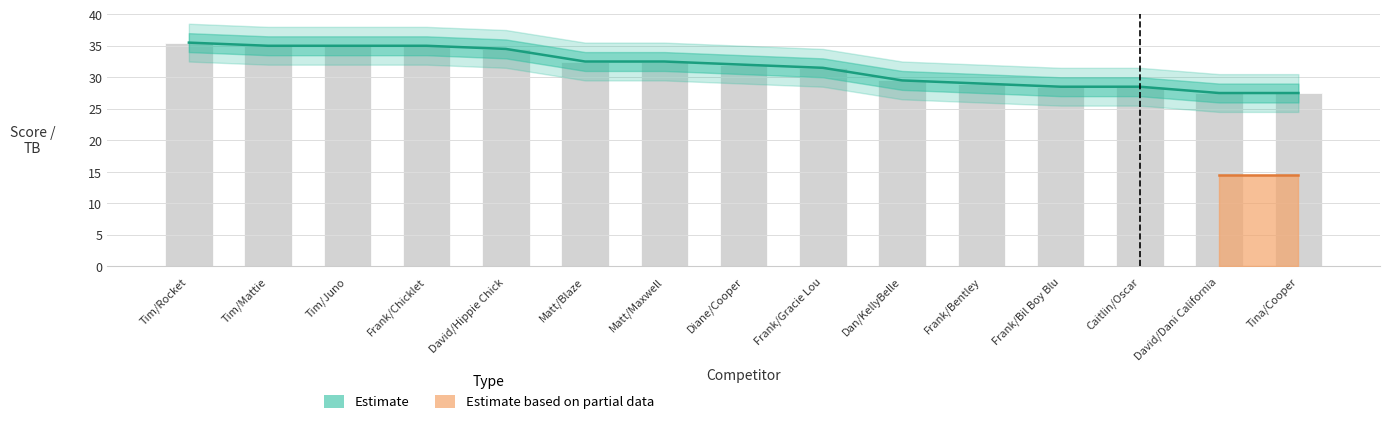

How many categories are shown in the chart?

15